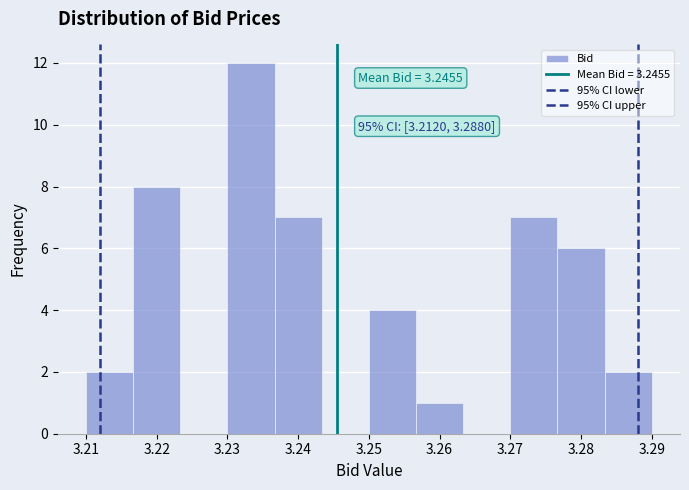

Which range on the x-axis has the tallest bar?

3.230 to 3.237